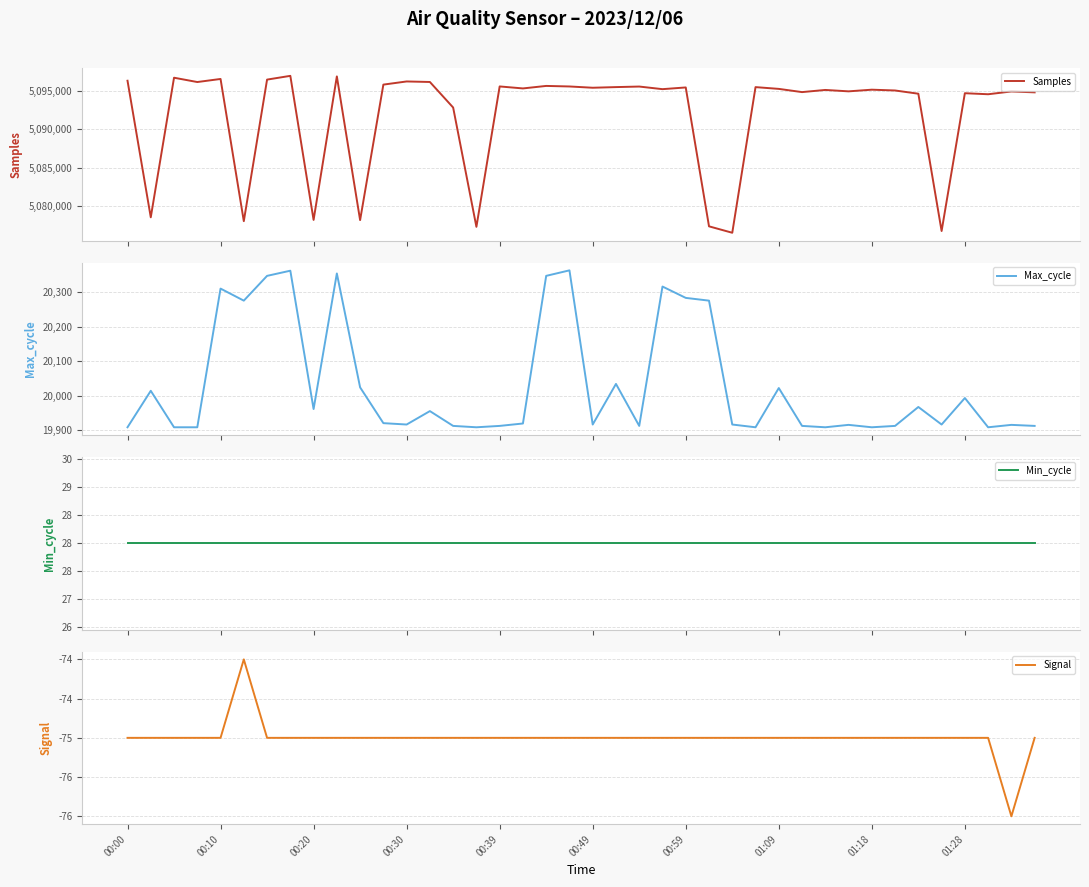

What is the maximum value for Samples?

5096946